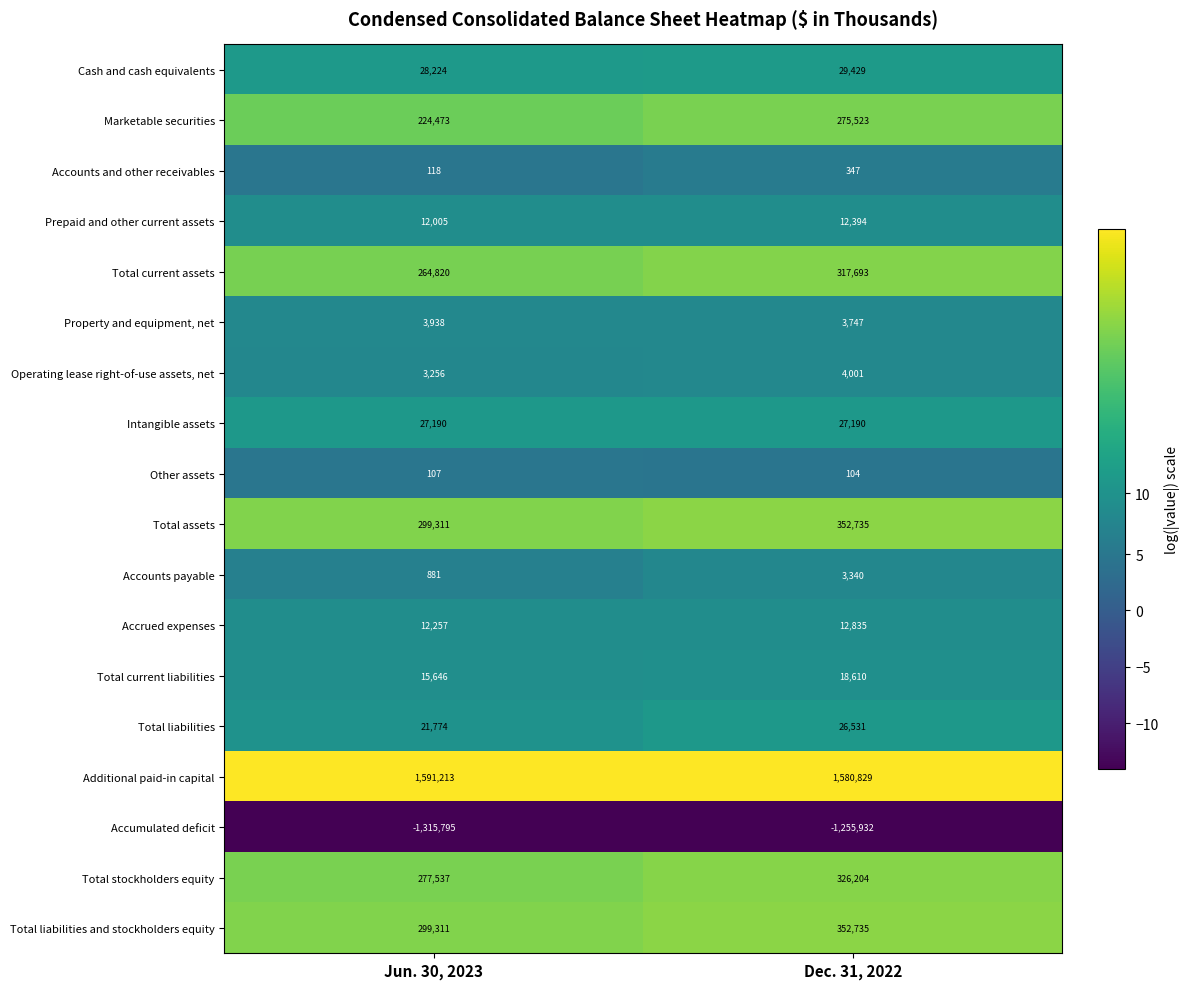

Count the number of categories in the chart.

2